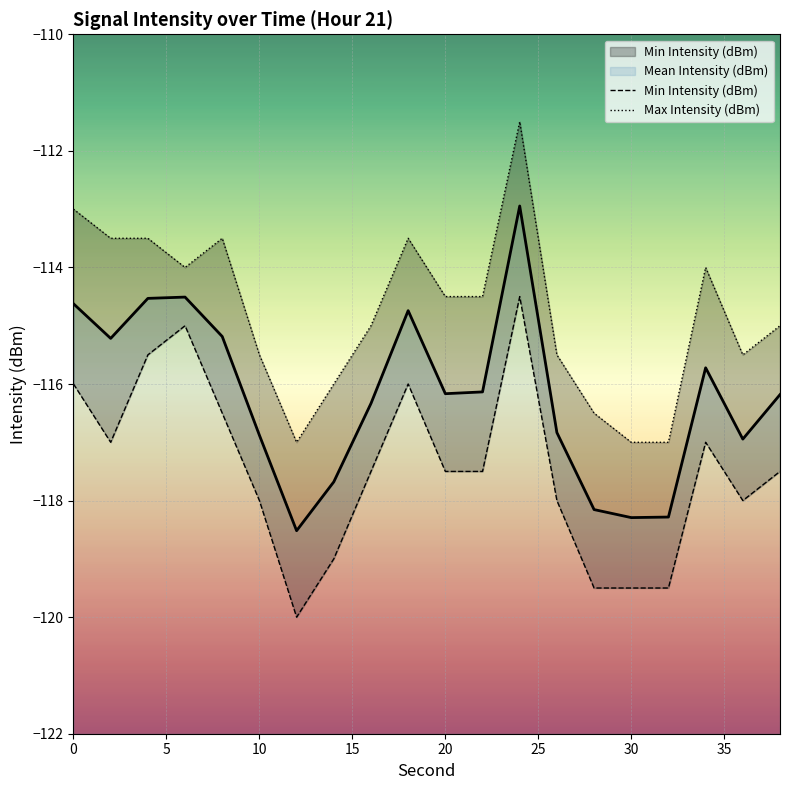

What is the minimum value for Mean Intensity (dBm)?

-118.5